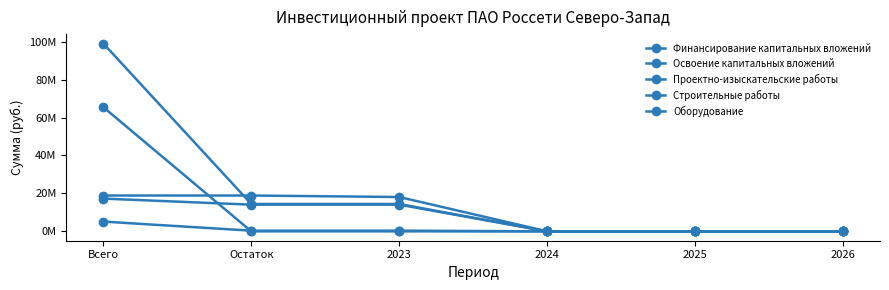

Is this an area chart (filled region under the line)?

No